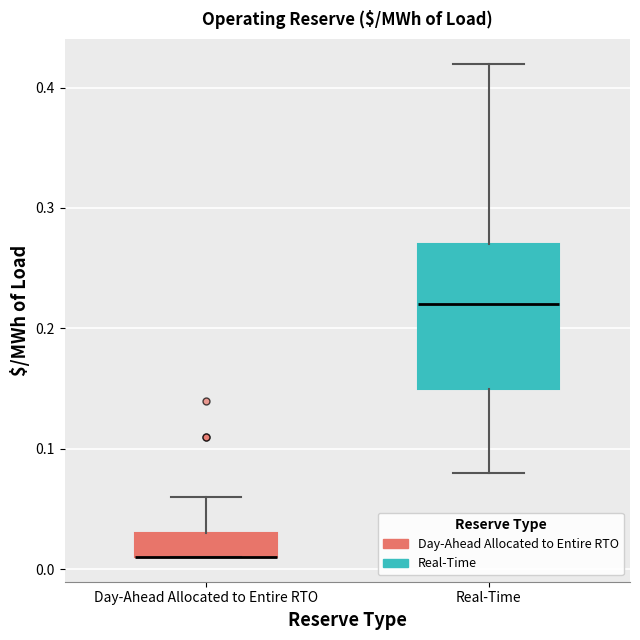

Where is the upper edge of the box for Day-Ahead Allocated to Entire RTO on the y-axis? The values are not printed on the chart, so give them approximately, as read against the axis.

0.03